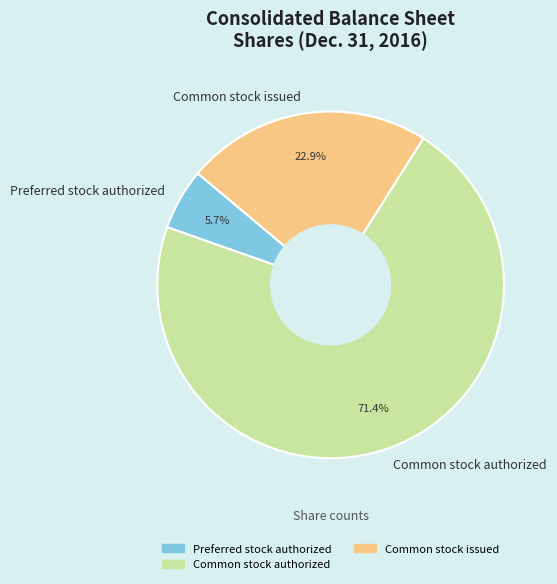

Is there a majority slice in this chart?

Yes